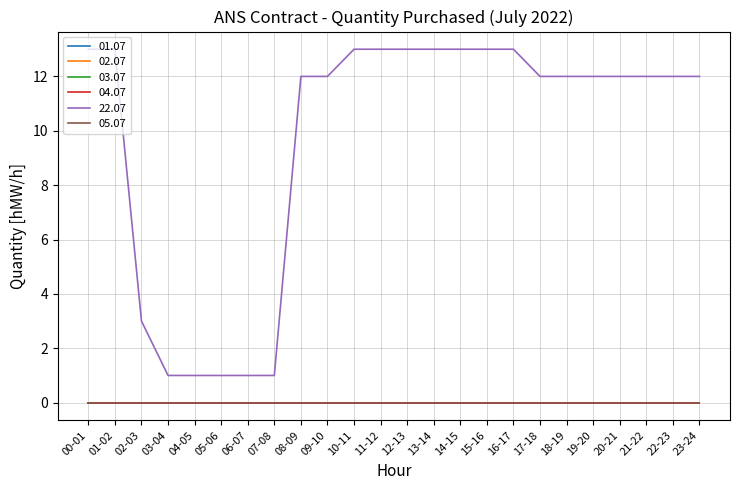

Is this an area chart (filled region under the line)?

No